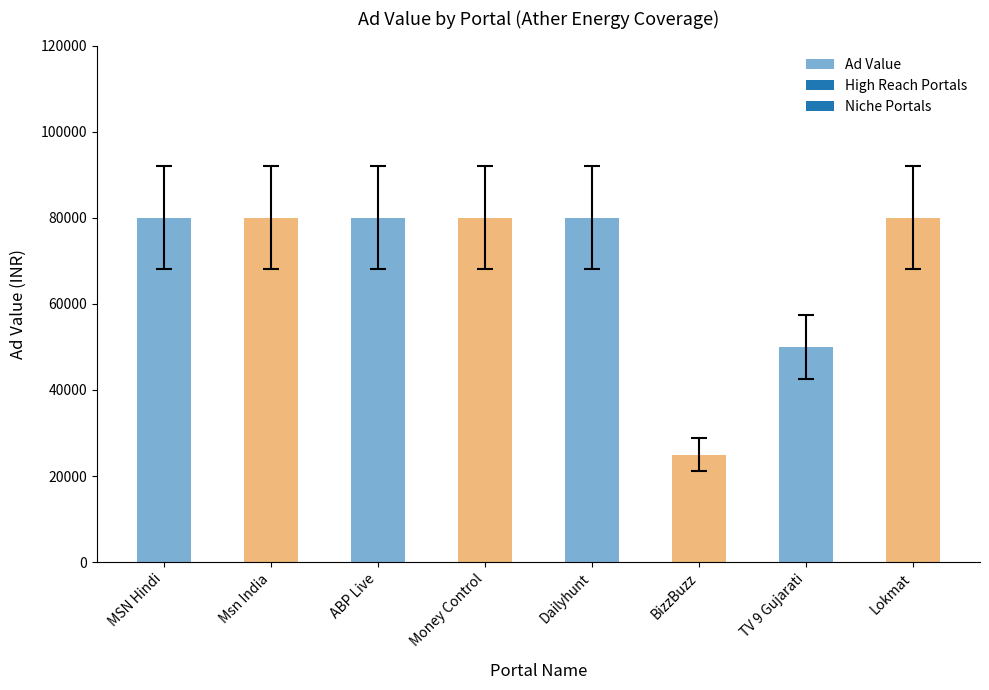

Are the bars horizontal?

No